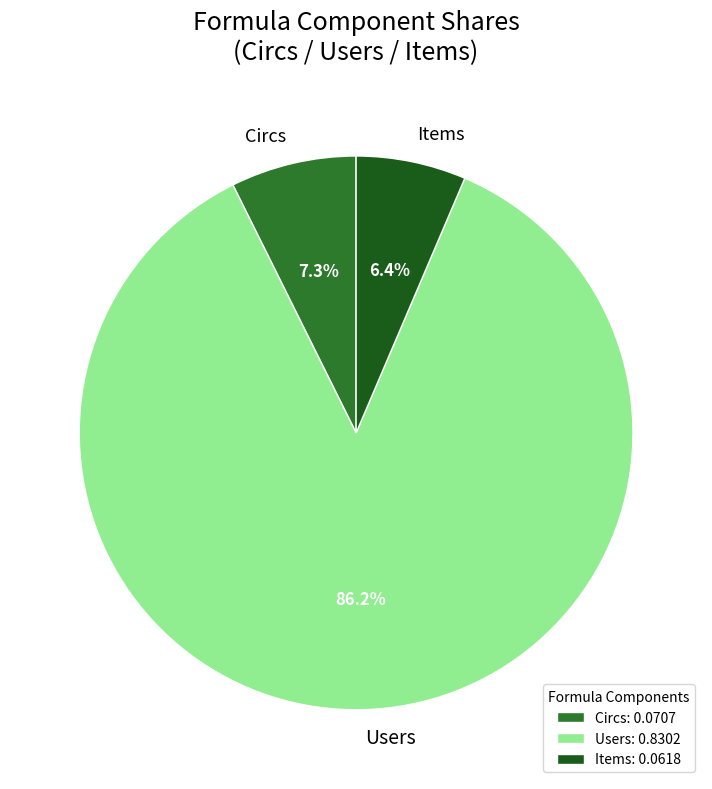

Approximately how many times larger is the value at Circs compared to Items?

1.1